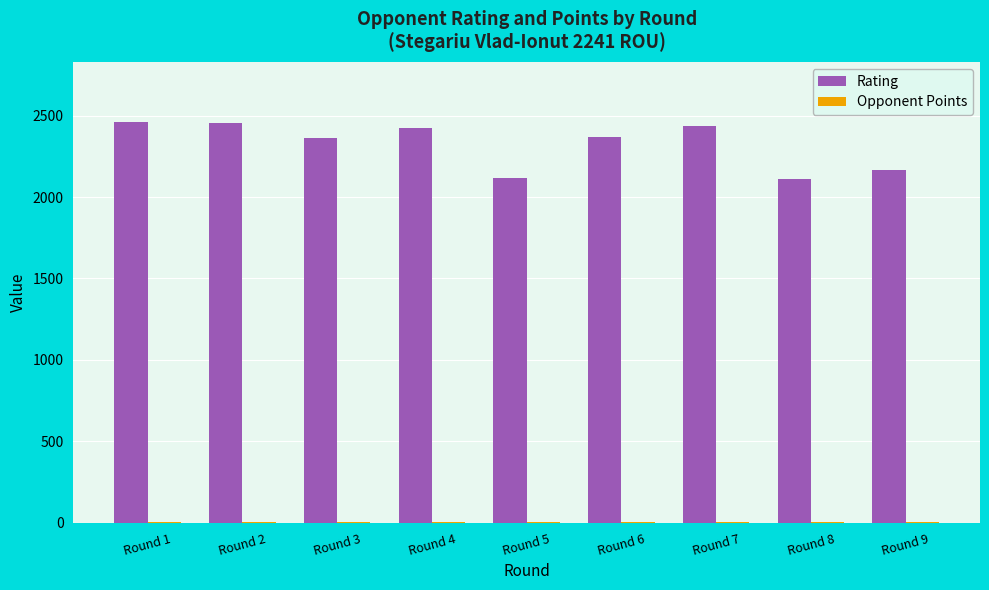

How many groups of bars are there?

9